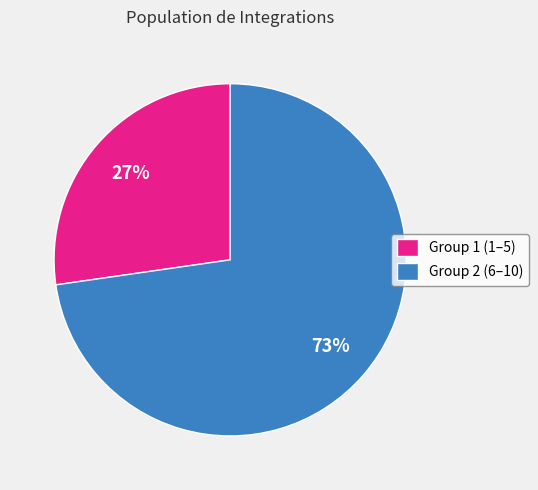

Rank the categories by value from lowest to highest.

Group 1 (1–5), Group 2 (6–10)